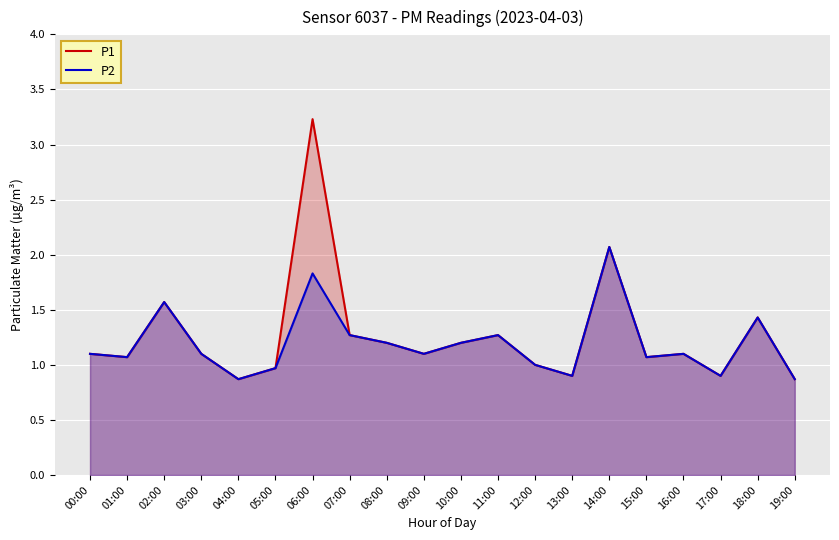

At how many categories does at least one series exceed 1?

14